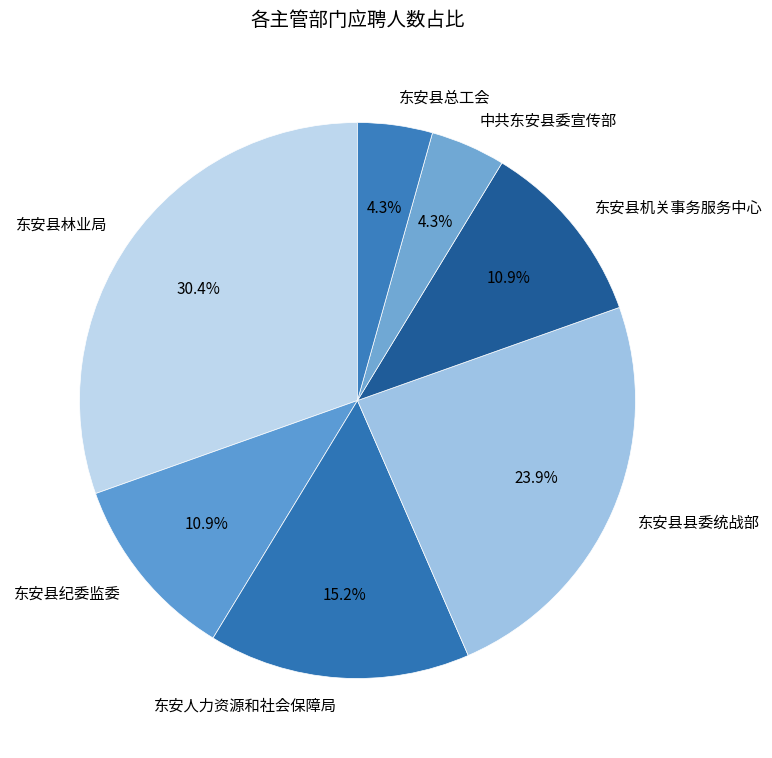

True or false: 中共东安县委宣传部 accounts for 11% of the total.

False